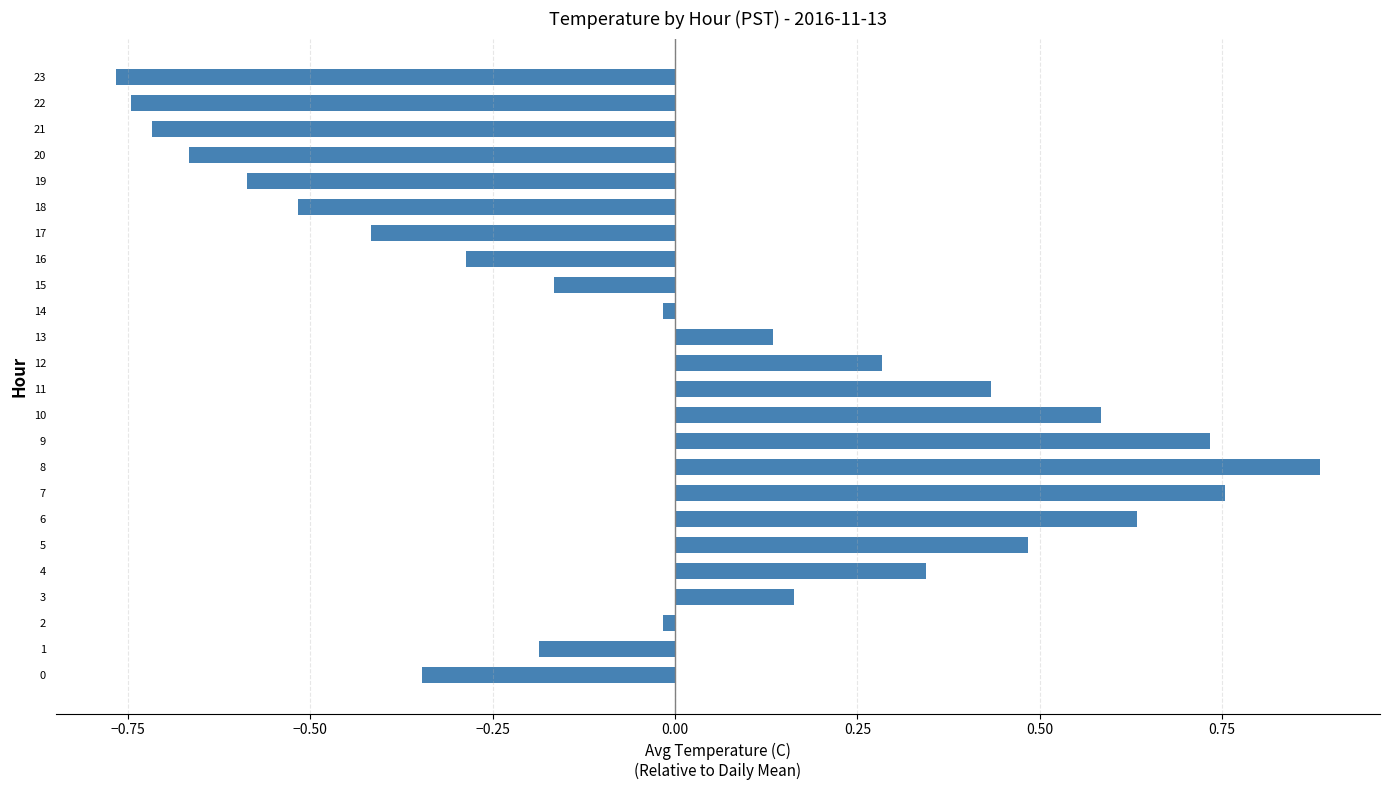

What is the change in value from 0 to 6?

+1.0